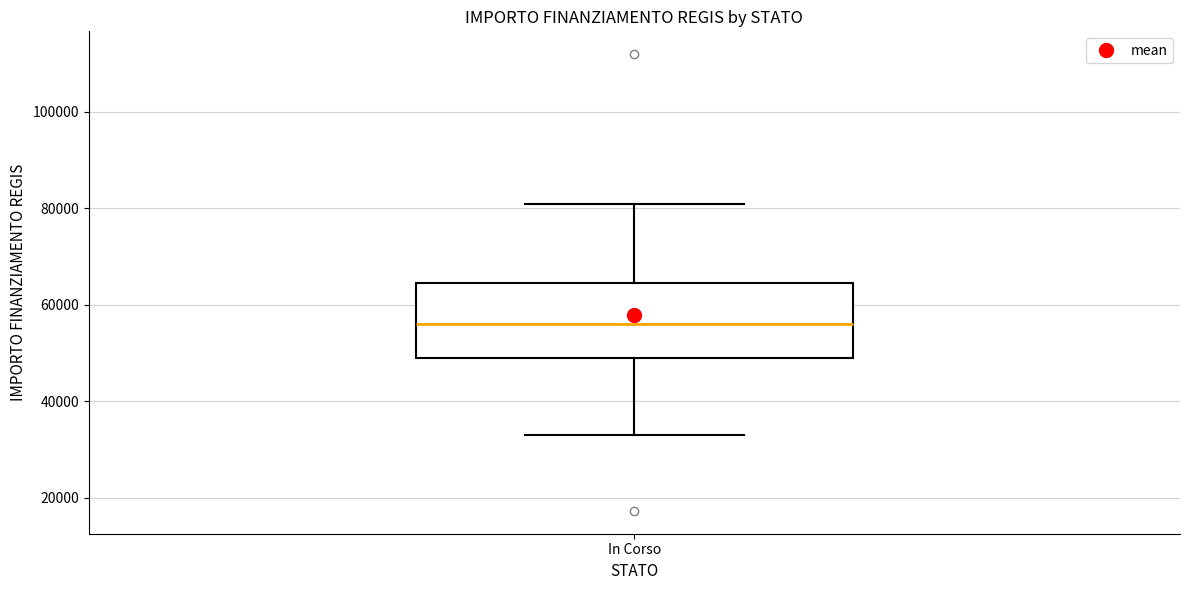

Where is the upper edge of the box for In Corso on the y-axis? The values are not printed on the chart, so give them approximately, as read against the axis.

64000